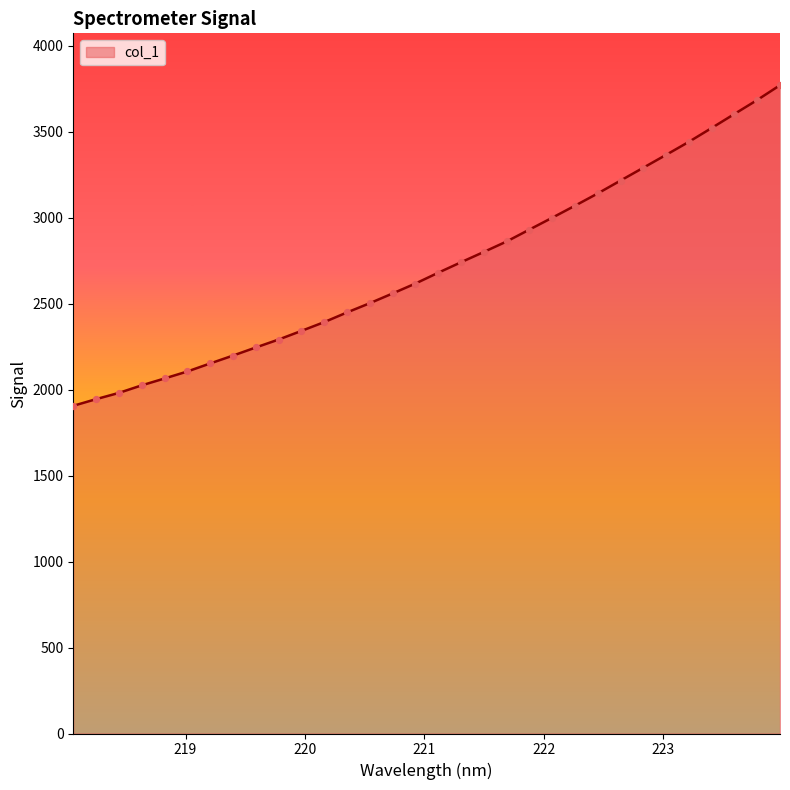

What is the minimum value shown in the chart?

1906.5